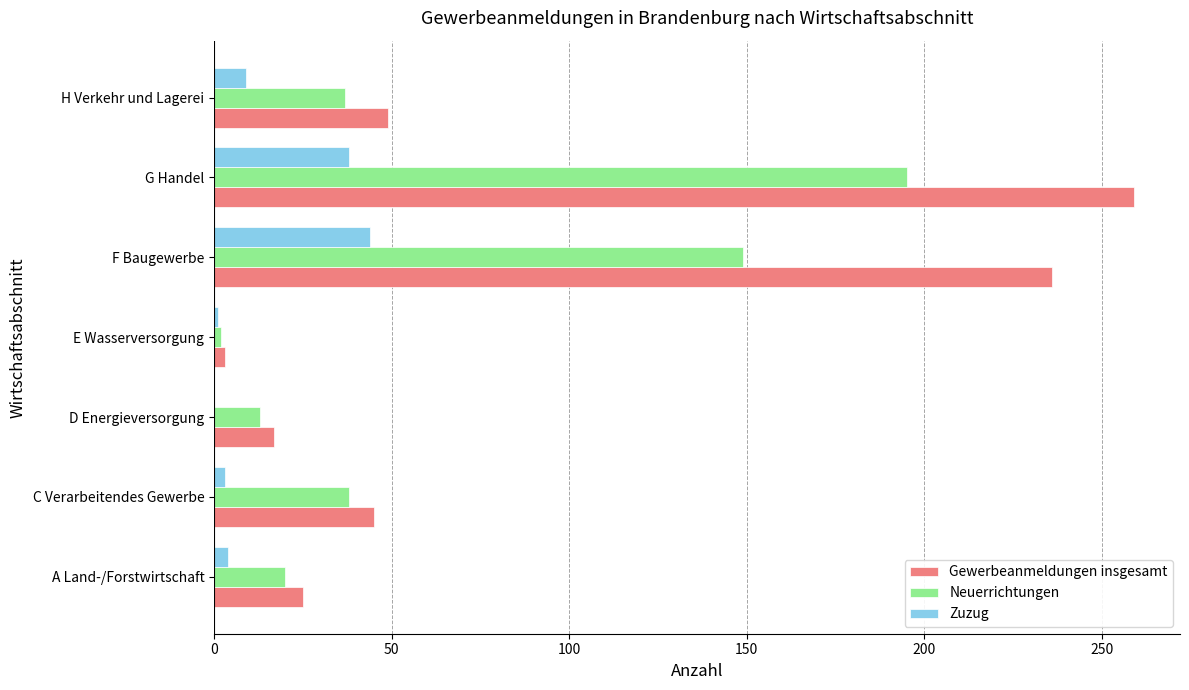

What is the highest value of the Zuzug series?

44